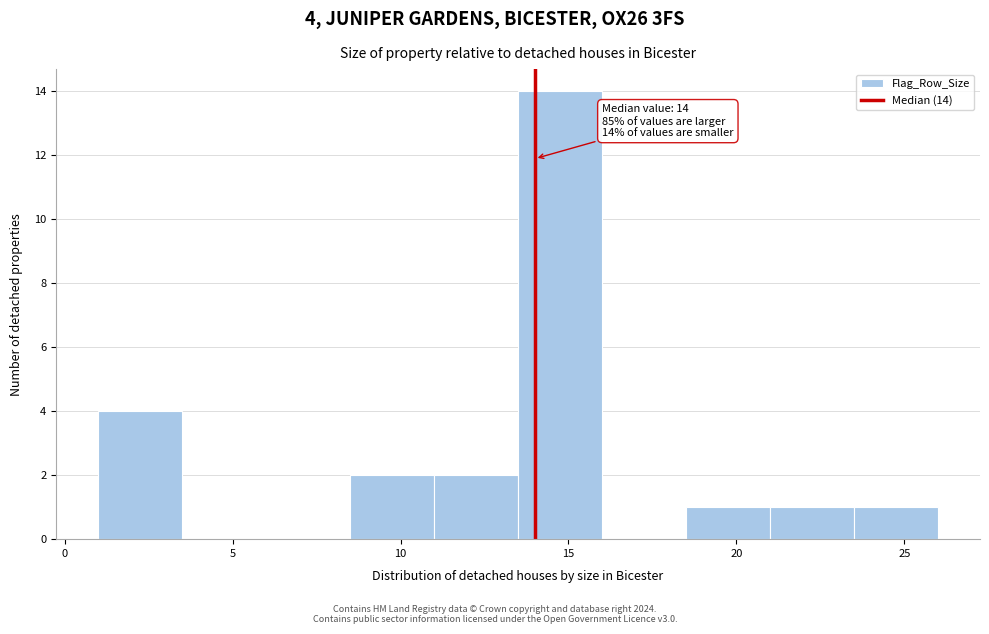

Over which range of the x-axis is the bar tallest?

13.5 to 16.0